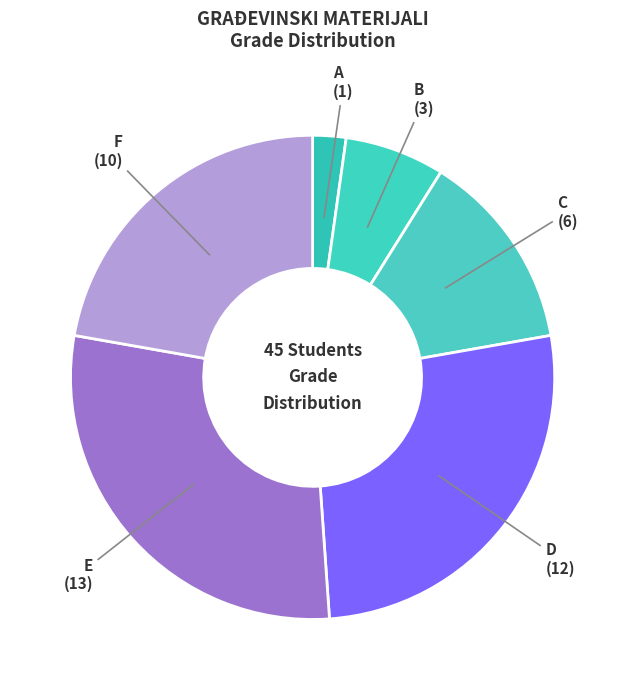

Approximately how many times larger is the value at A compared to F?

0.1